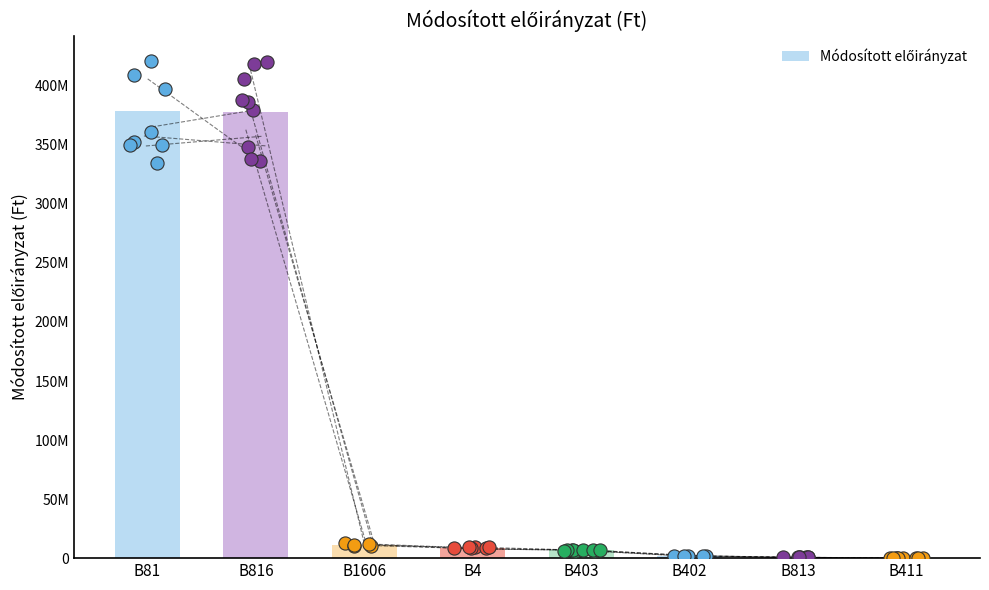

Which has a higher value, B816 or B411?

B816